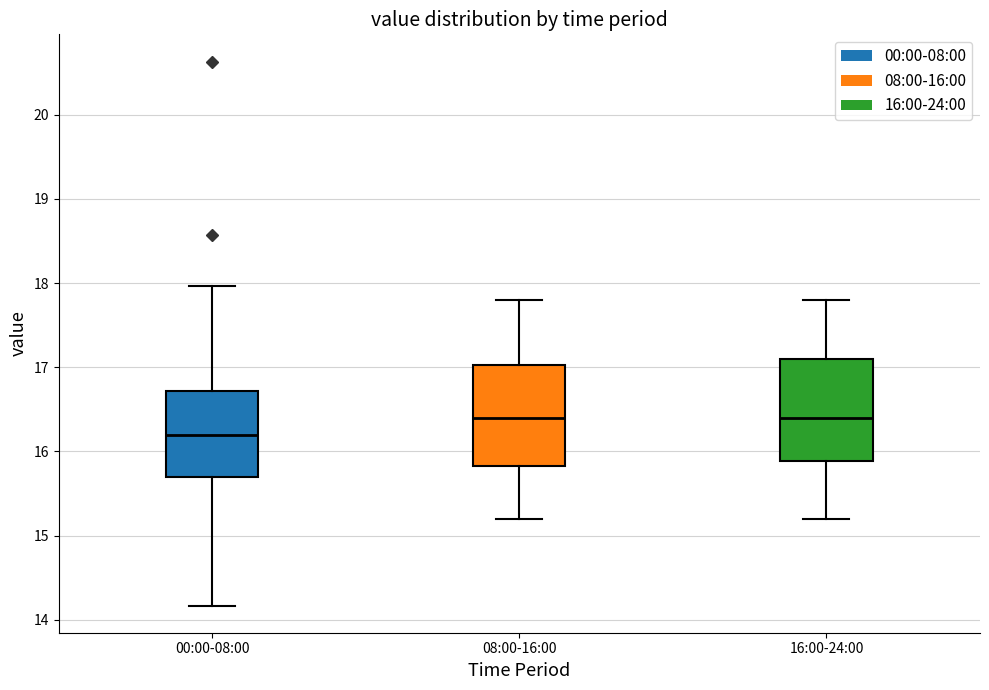

Where does the upper whisker of the box for 16:00-24:00 end on the y-axis? The values are not printed on the chart, so give them approximately, as read against the axis.

17.8